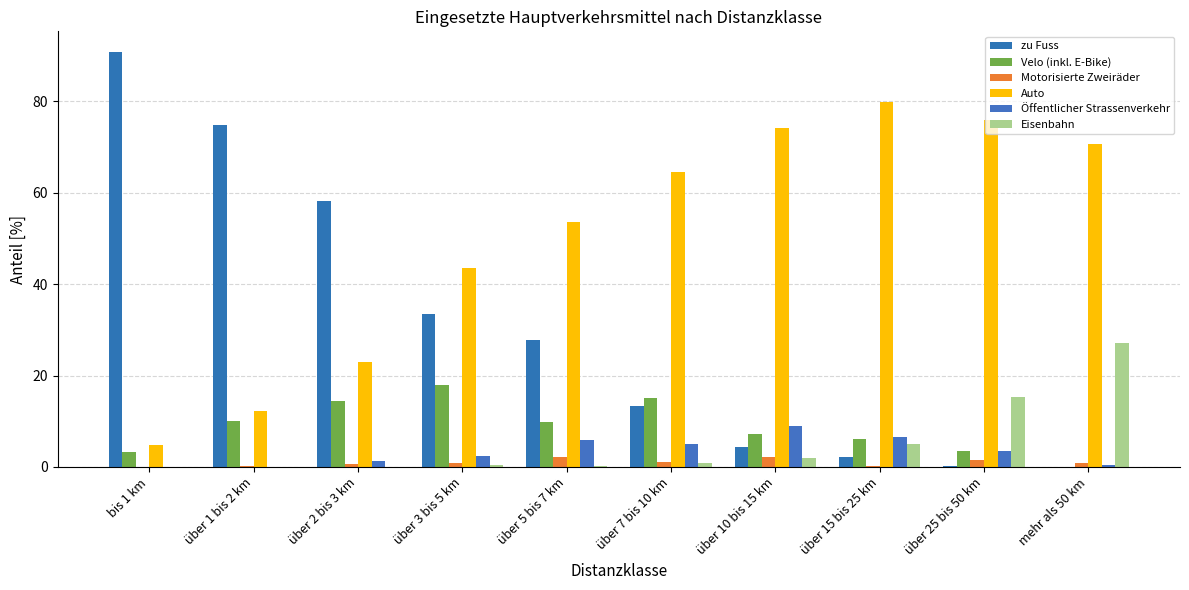

What is the maximum value shown in the chart?

90.8